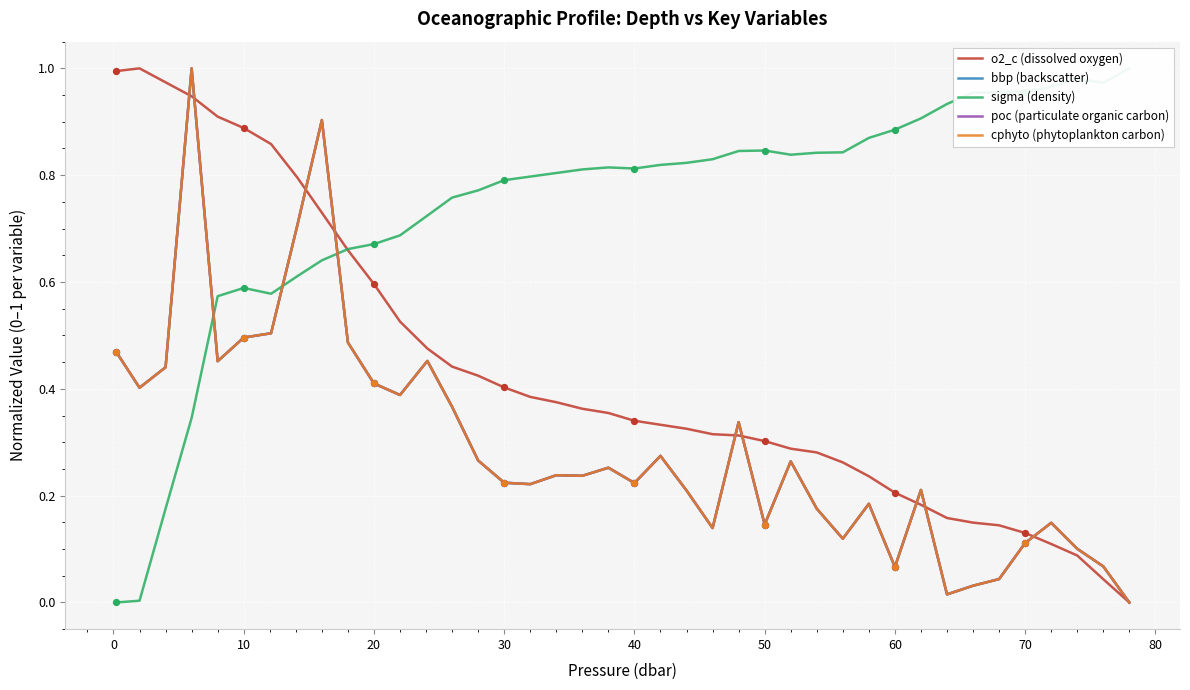

At how many categories does at least one series exceed 0?

40